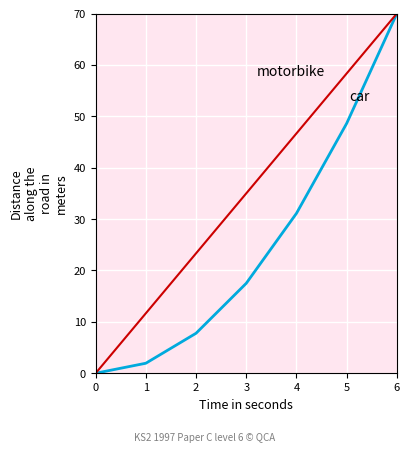

What is the total value across all series at 5?

106.9